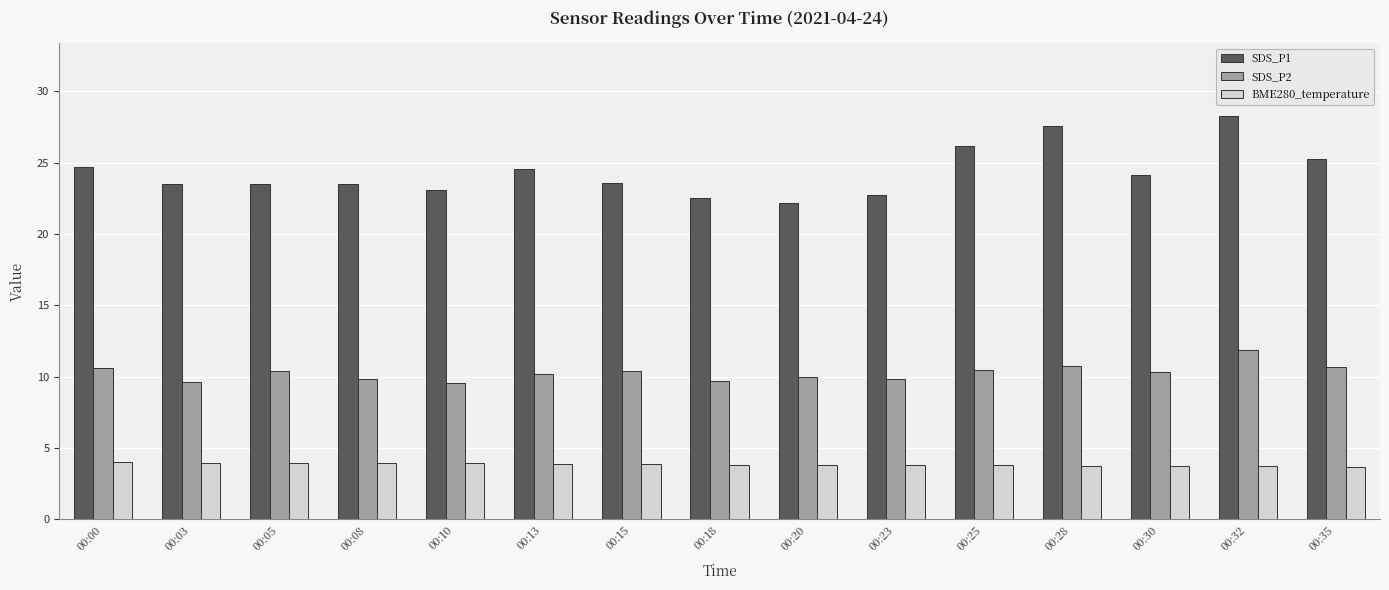

List the series in order of their peak value, lowest first.

BME280_temperature, SDS_P2, SDS_P1